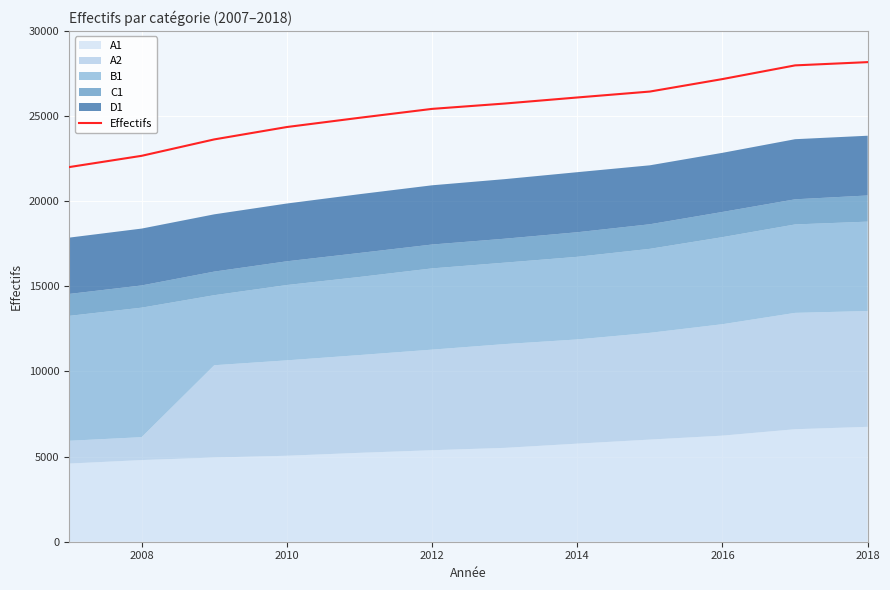

What is the minimum value for Effectifs?

21999